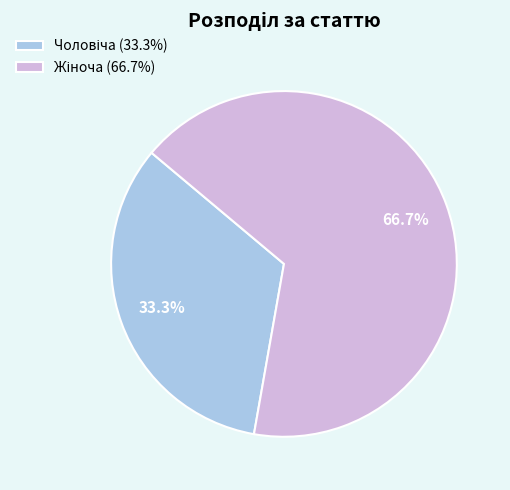

Is there a majority slice in this chart?

Yes